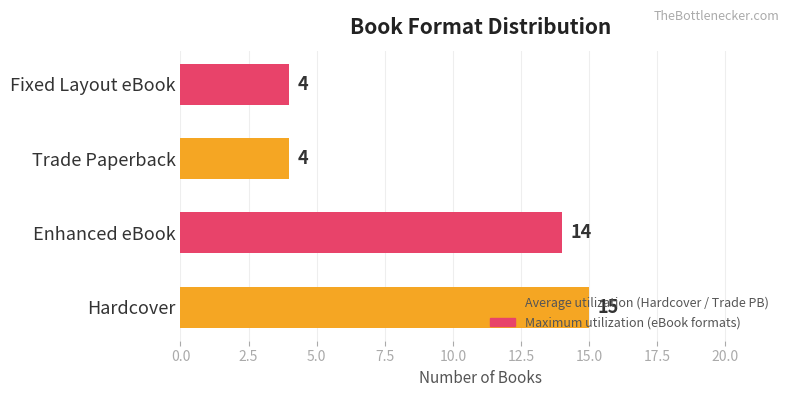

True or false: the data shows 7 at Fixed Layout eBook.

False